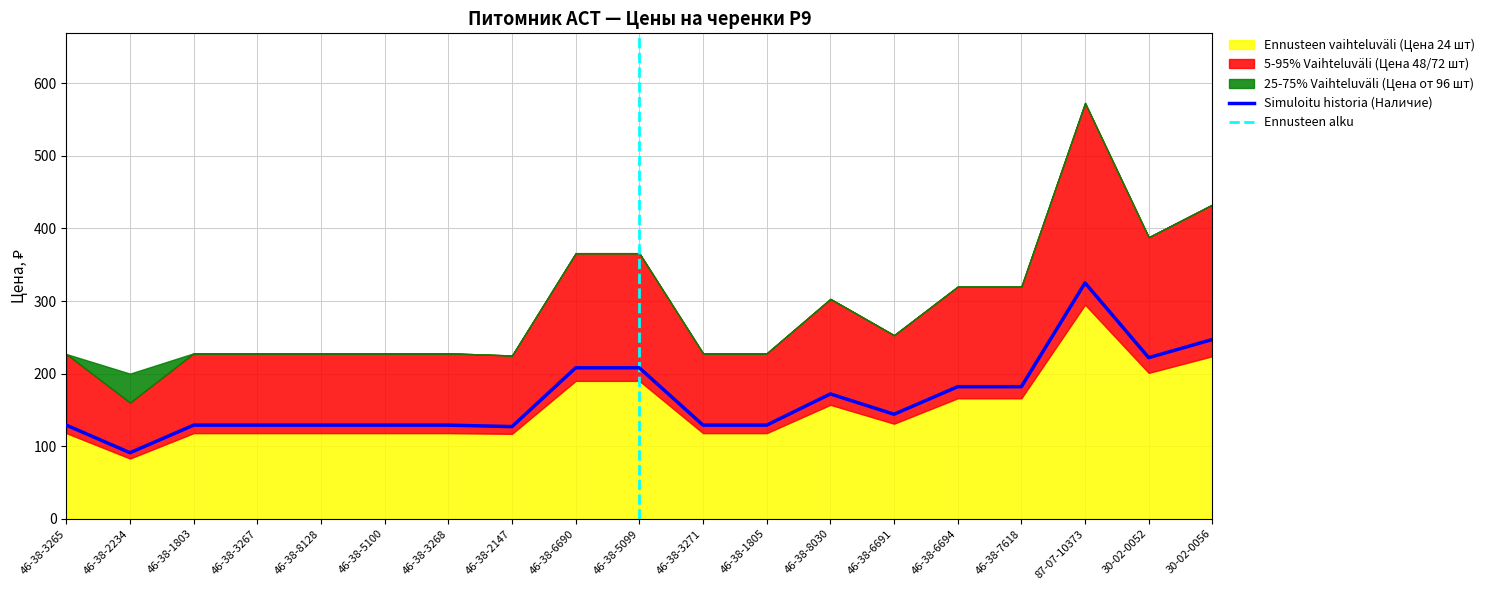

At how many categories does at least one series exceed 55?

19